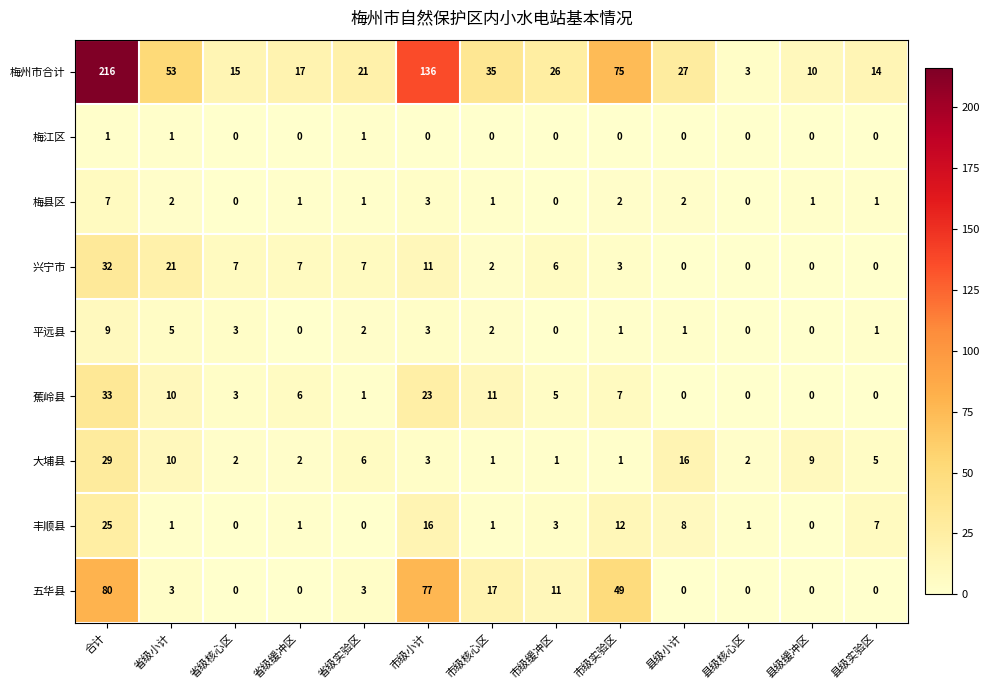

True or false: 五华县 has a value of 0 at 县级缓冲区.

True